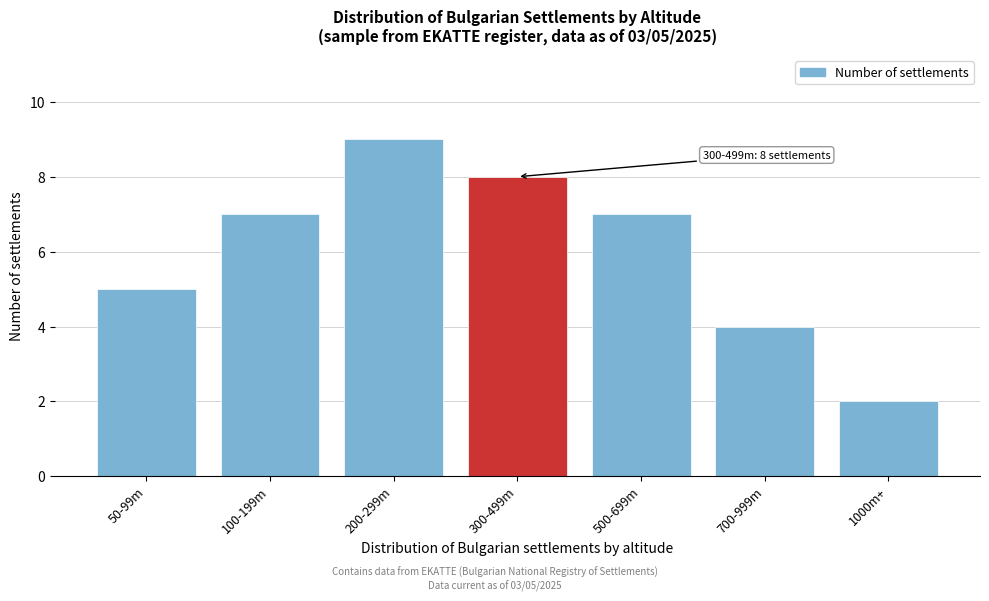

Reading left to right, transcribe all the data shown in this chart.

50-99m=5	100-199m=7	200-299m=9	300-499m=8	500-699m=7	700-999m=4	1000m+=2